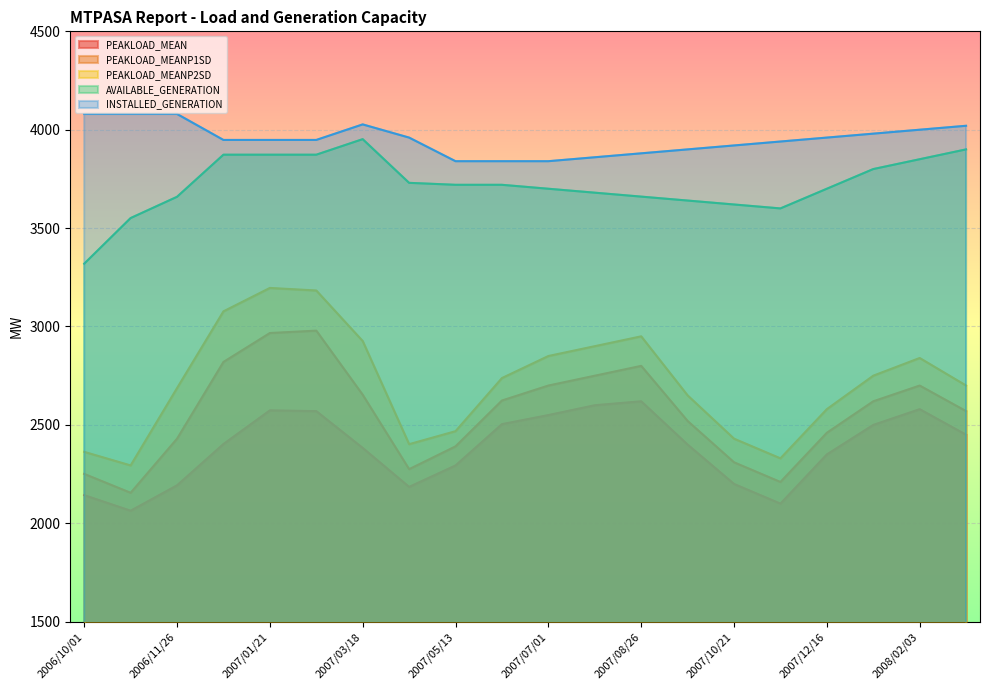

The PEAKLOAD_MEANP1SD series shows 1448 at 2006/12/31. True or false?

False